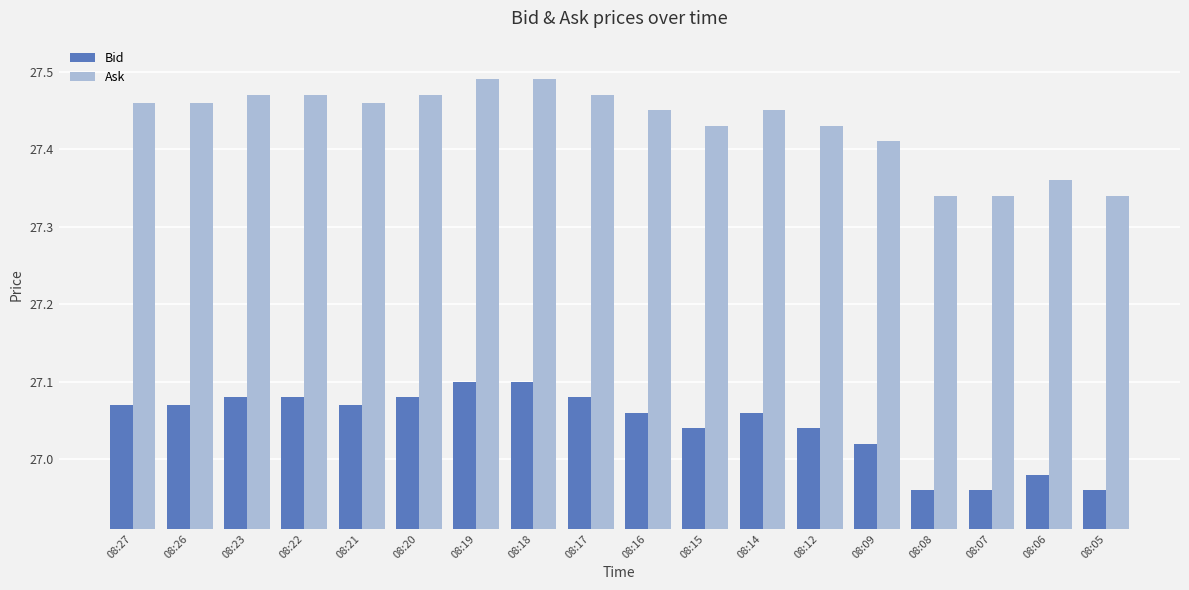

Count the Ask values in the range 27 to 28.

18